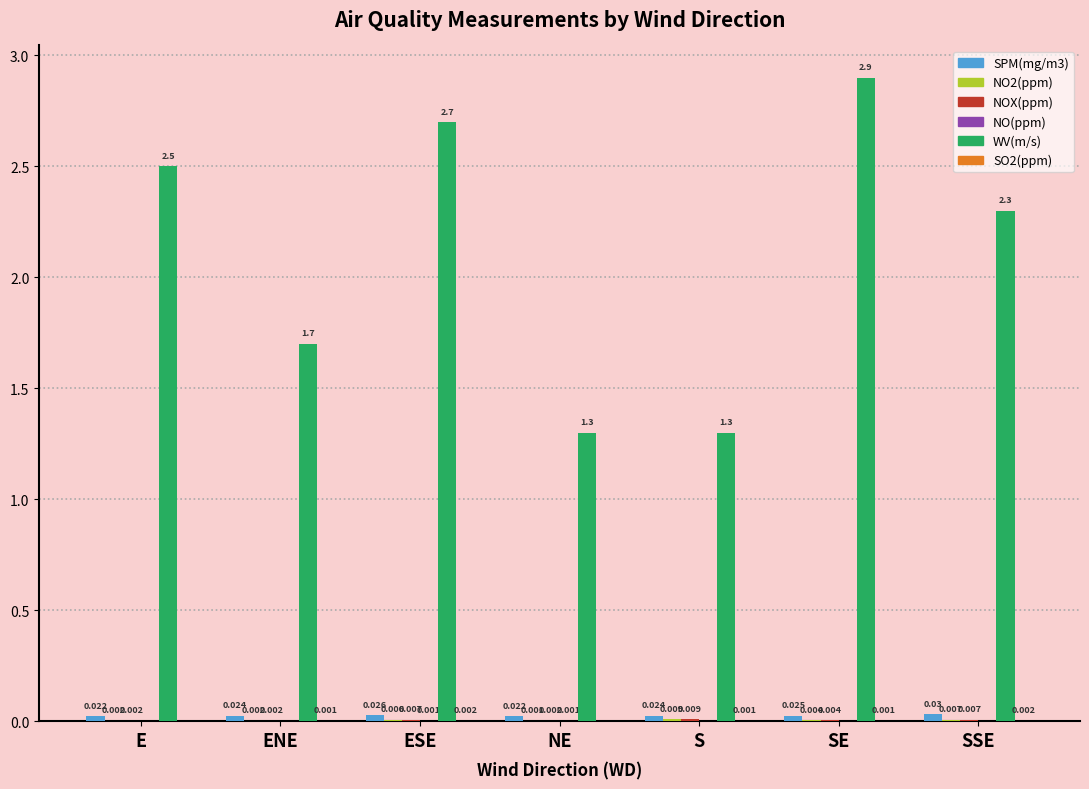

How many categories are shown in the chart?

7